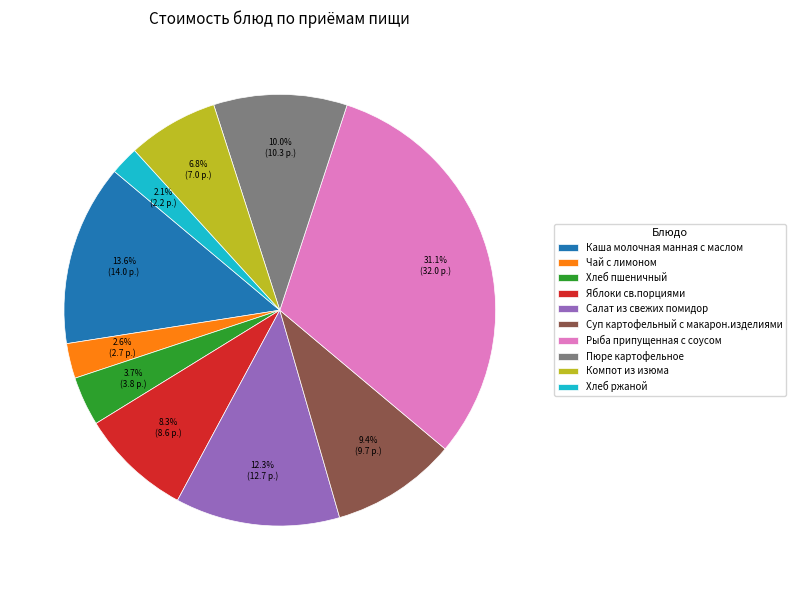

To the nearest percent, what is the combined percentage of Чай с лимоном and Хлеб ржаной?

5%